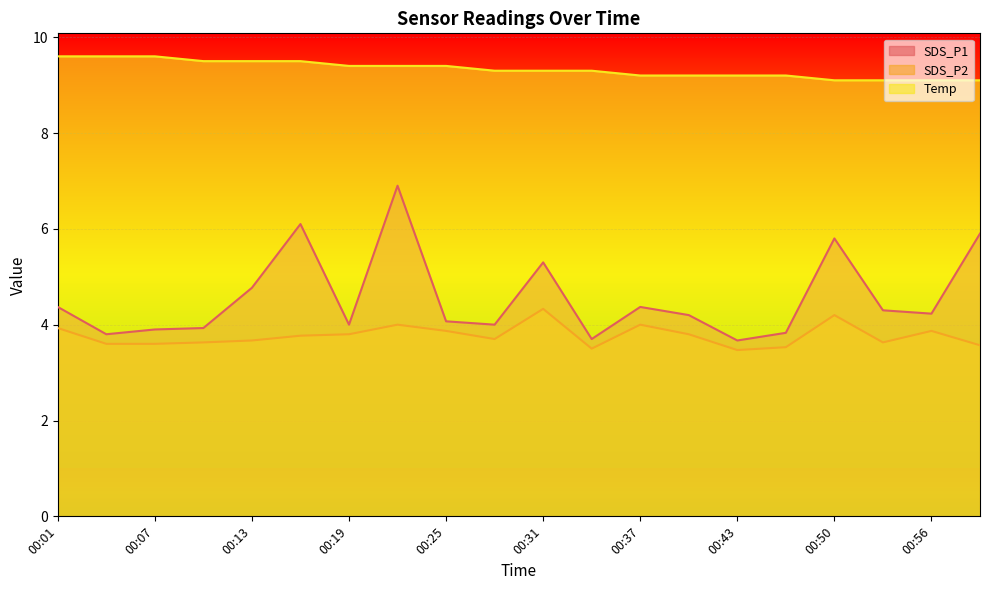

Reading left to right, extract all data points from this chart.

SDS_P1: 4.4	3.8	3.9	3.9	4.8	6.1	4.0	6.9	4.1	4.0	5.3	3.7	4.4	4.2	3.7	3.8	5.8	4.3	4.2	5.9
SDS_P2: 3.9	3.6	3.6	3.6	3.7	3.8	3.8	4.0	3.9	3.7	4.3	3.5	4.0	3.8	3.5	3.5	4.2	3.6	3.9	3.6
Temp: 9.6	9.6	9.6	9.5	9.5	9.5	9.4	9.4	9.4	9.3	9.3	9.3	9.2	9.2	9.2	9.2	9.1	9.1	9.1	9.1